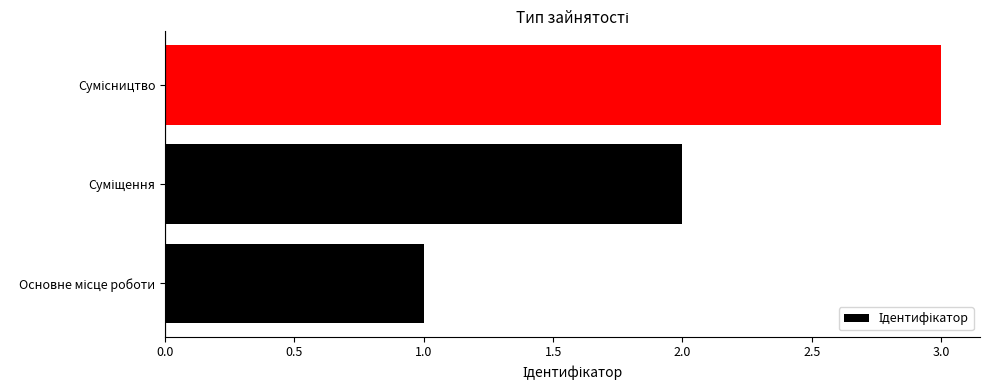

What is the maximum value shown in the chart?

3